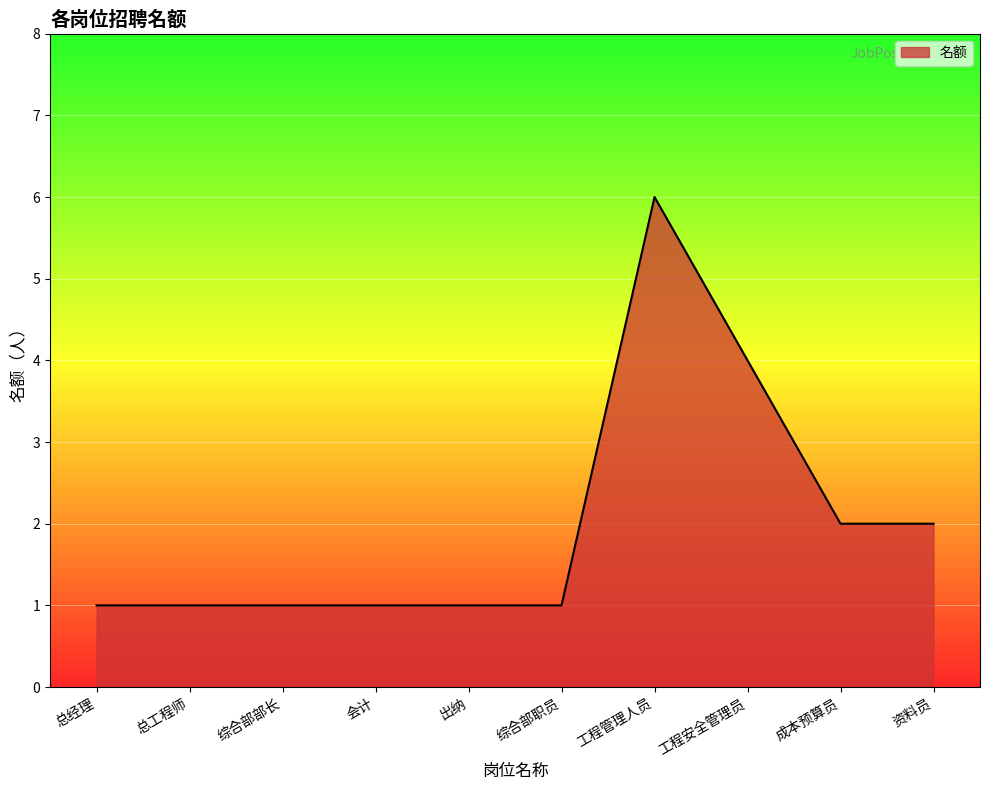

Is it true that the value at 总经理 is 1?

True